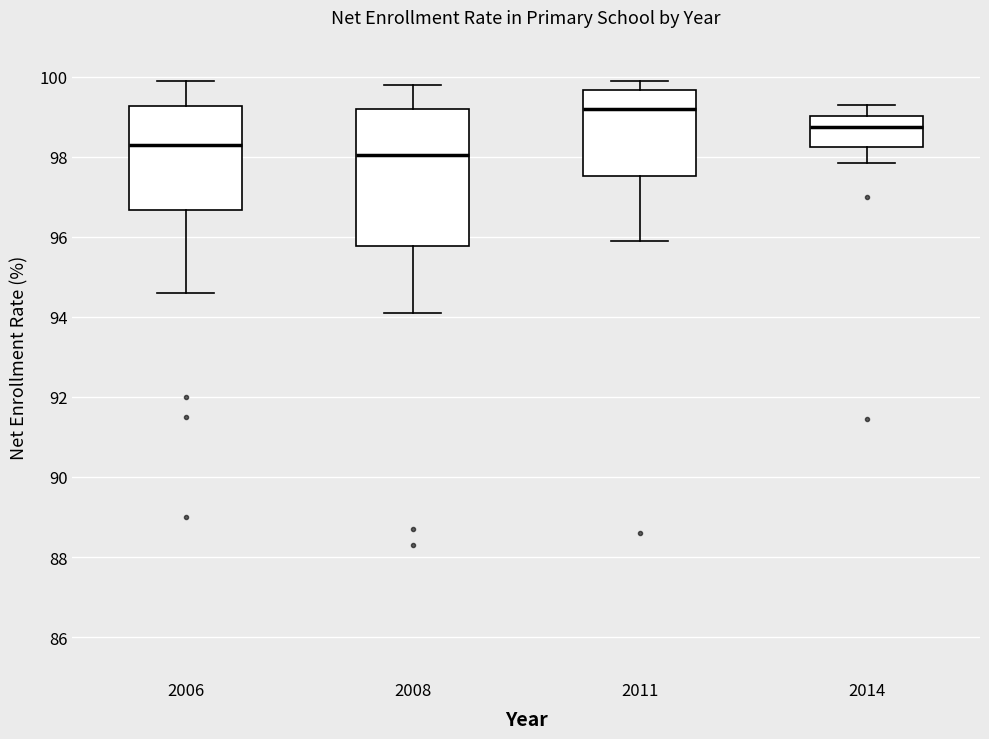

Which box's median line is the highest?

2011